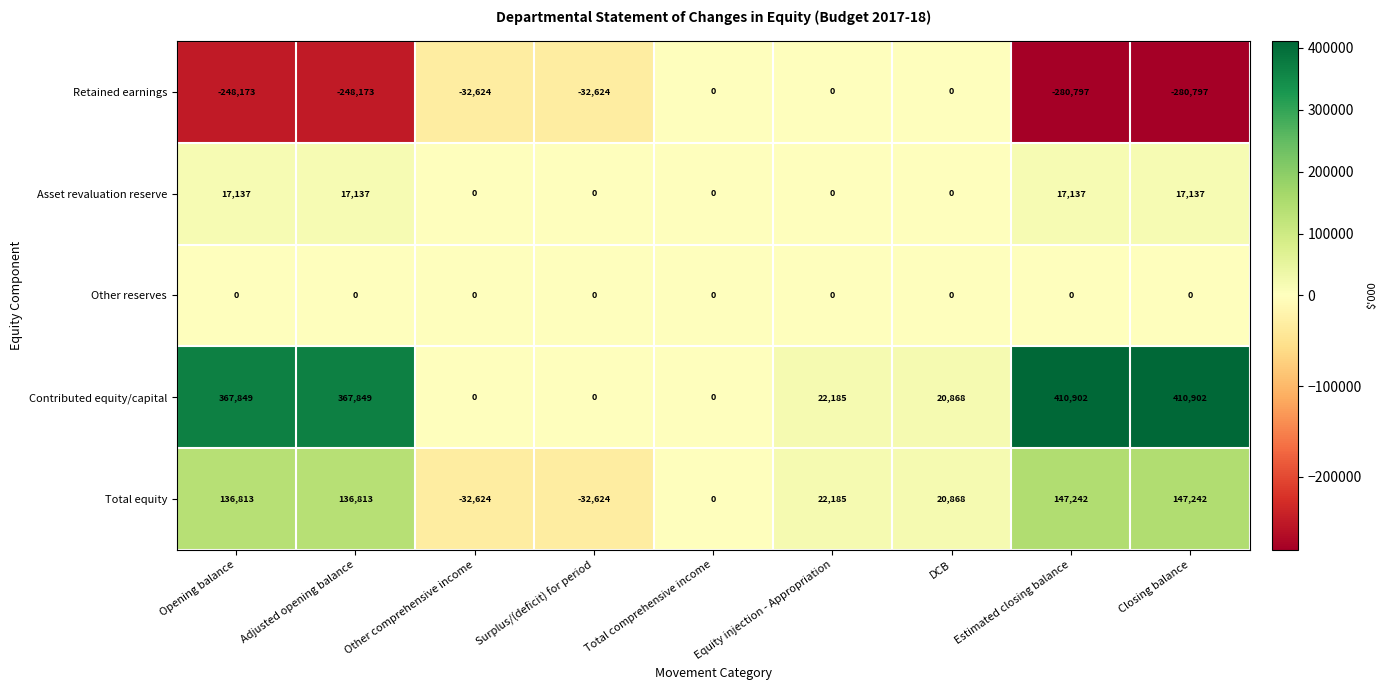

Is the value of Asset revaluation reserve at DCB greater than the value of Contributed equity/capital at Closing balance?

No